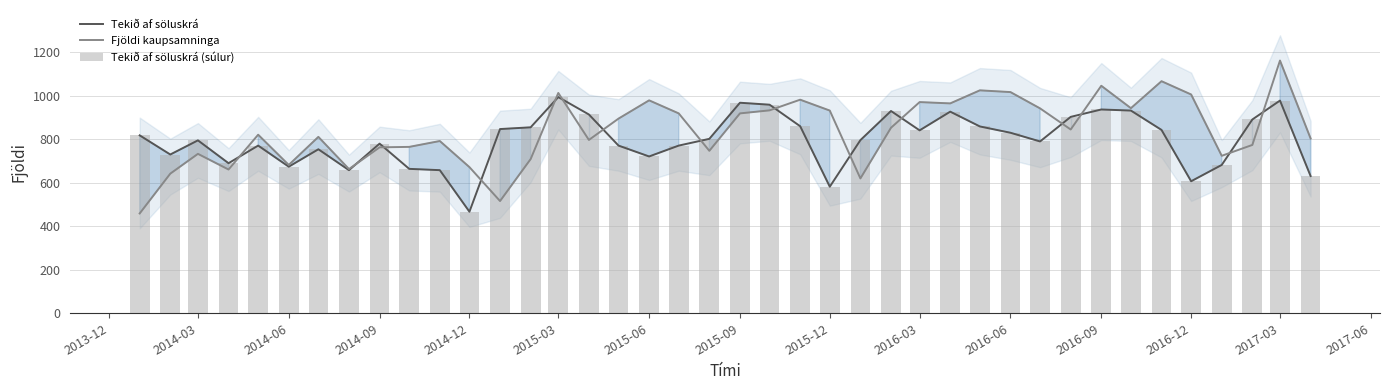

What is the highest value of the Tekið af söluskrá series?

994